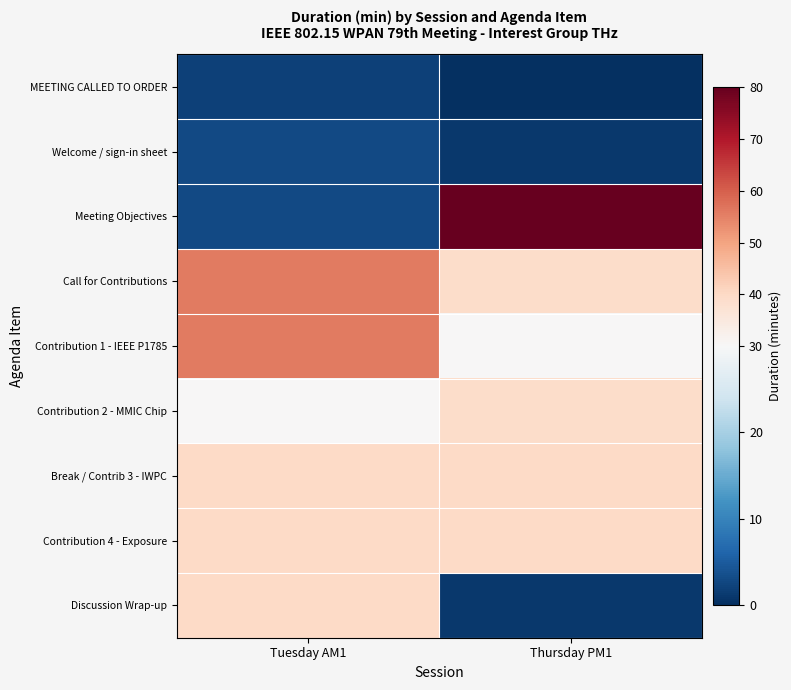

Reading left to right, what are all the values shown in this chart?

MEETING CALLED TO ORDER: Tuesday AM1=2	Thursday PM1=0
Welcome / sign-in sheet: Tuesday AM1=3	Thursday PM1=1
Meeting Objectives: Tuesday AM1=3	Thursday PM1=80
Call for Contributions: Tuesday AM1=56	Thursday PM1=39
Contribution 1 - IEEE P1785: Tuesday AM1=56	Thursday PM1=30
Contribution 2 - MMIC Chip: Tuesday AM1=30	Thursday PM1=39
Break / Contrib 3 - IWPC: Tuesday AM1=40	Thursday PM1=40
Contribution 4 - Exposure: Tuesday AM1=40	Thursday PM1=40
Discussion Wrap-up: Tuesday AM1=40	Thursday PM1=1